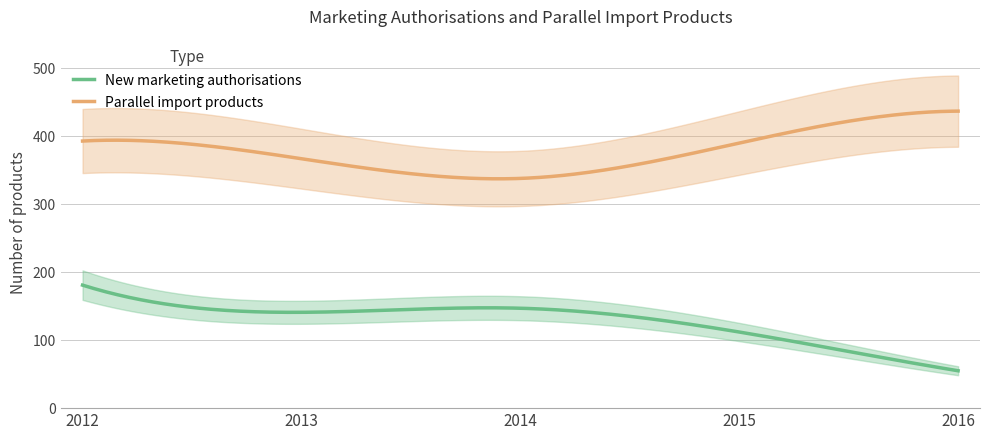

Reading right to left, extract all data points from this chart.

New marketing authorisations: 2016=55	2015=112	2014=147	2013=141	2012=181
Parallel import products: 2016=437	2015=390	2014=338	2013=367	2012=393